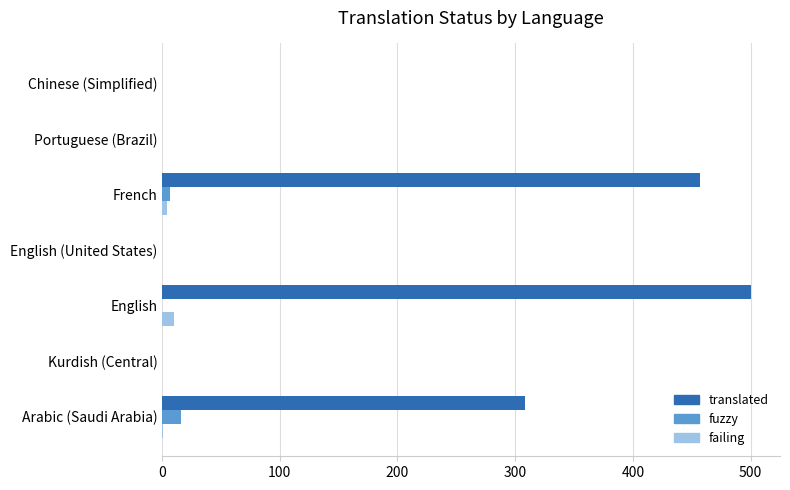

Is it true that failing equals 0 at Kurdish (Central)?

True